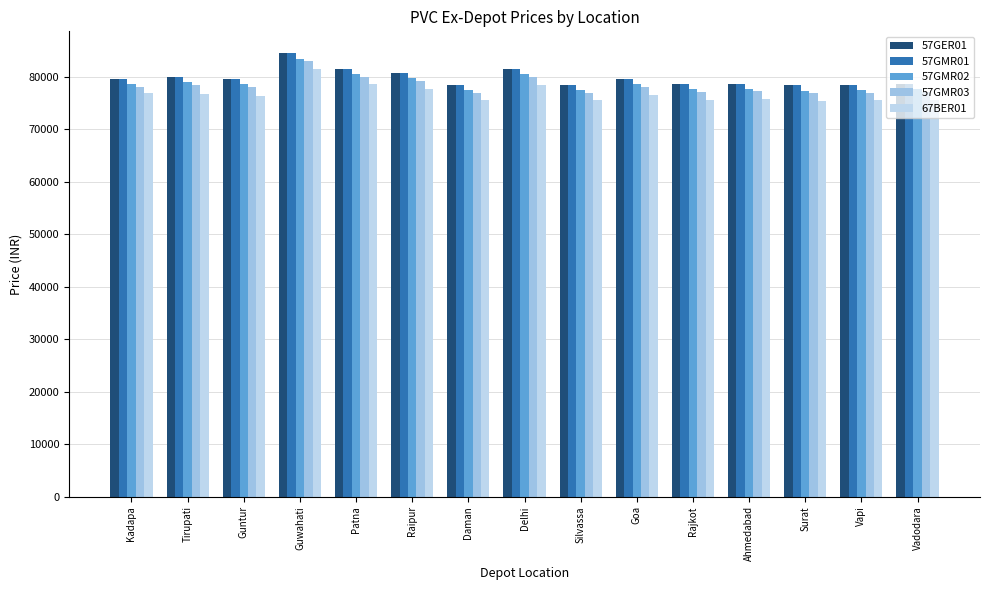

Rank the categories by 57GMR01 value from highest to lowest.

Guwahati, Patna, Delhi, Raipur, Tirupati, Kadapa, Guntur, Goa, Ahmedabad, Rajkot, Vadodara, Daman, Silvassa, Vapi, Surat